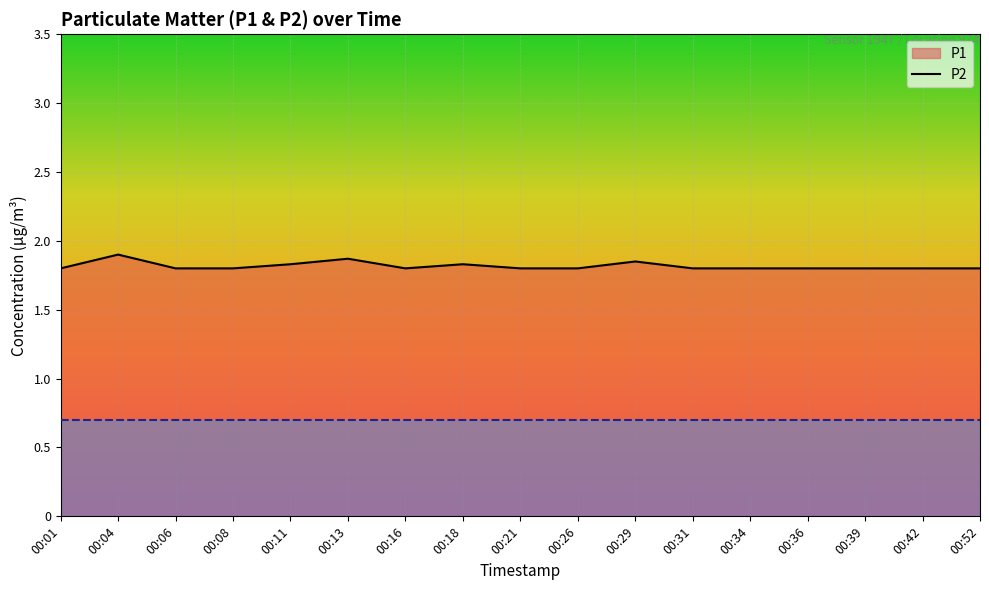

Rank the series by their maximum value, from highest to lowest.

P1 (line), P2 (line)